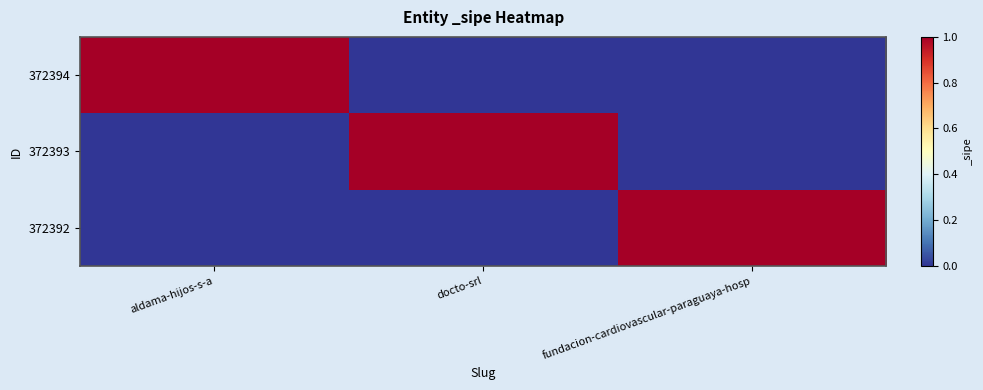

Which series has the widest spread of values?

372394